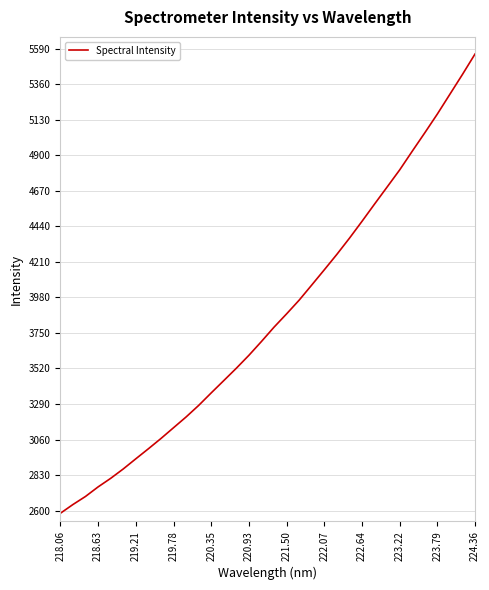

What is the maximum value shown in the chart?

5555.9